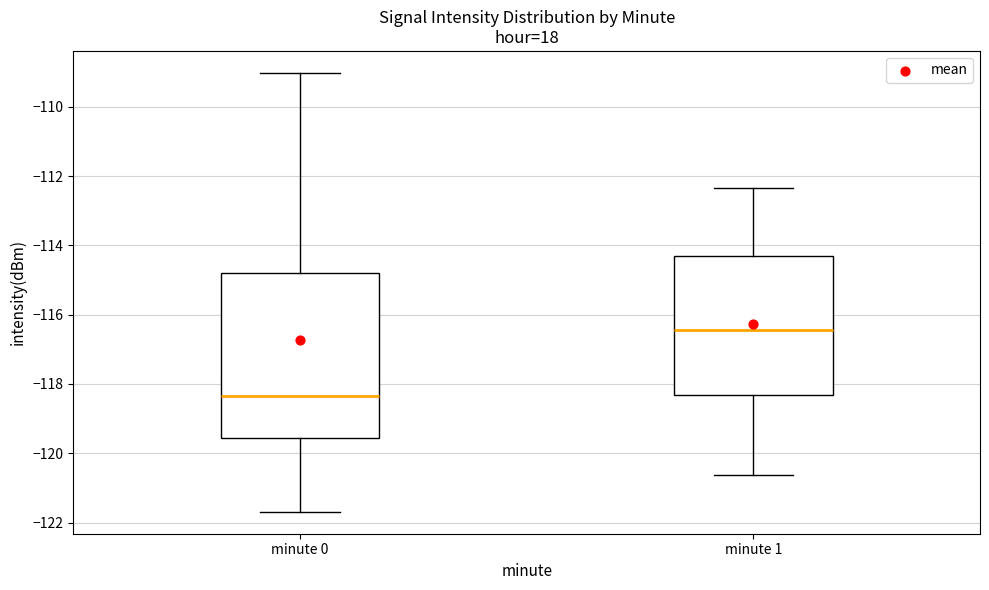

Reading left to right, read every box against the y-axis: the position of its median line, the range the box covers, and the ends of its whiskers. The values are not printed on the chart, so give them approximately, as read against the axis.

minute 0: median -118.4, box -119.6 to -114.8, whiskers -121.6 to -109.0
minute 1: median -116.4, box -118.4 to -114.4, whiskers -120.6 to -112.4